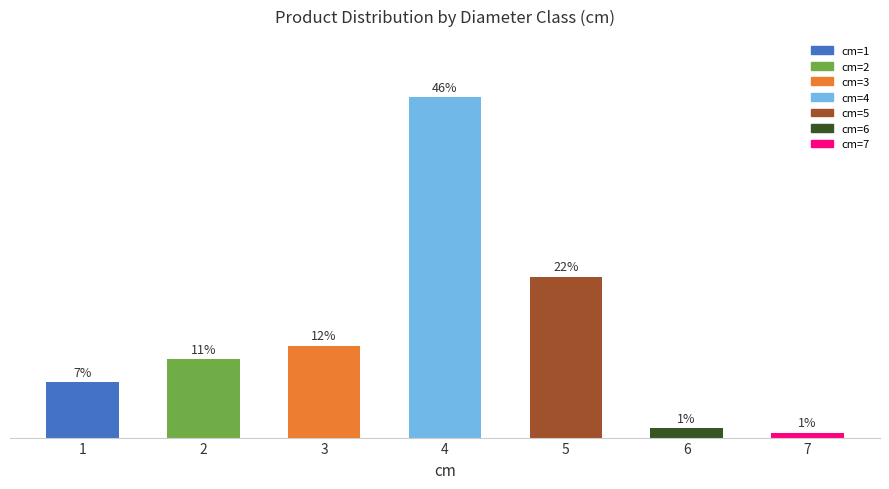

Which category has the lowest value across all series?

7